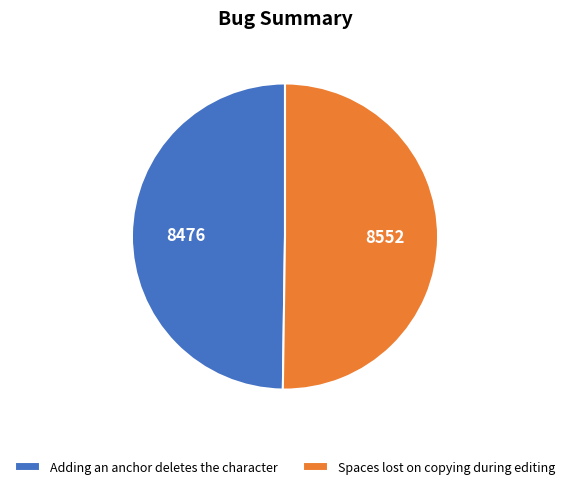

Is the sum of Adding an anchor deletes the character and Spaces lost on copying during editing greater than half?

Yes